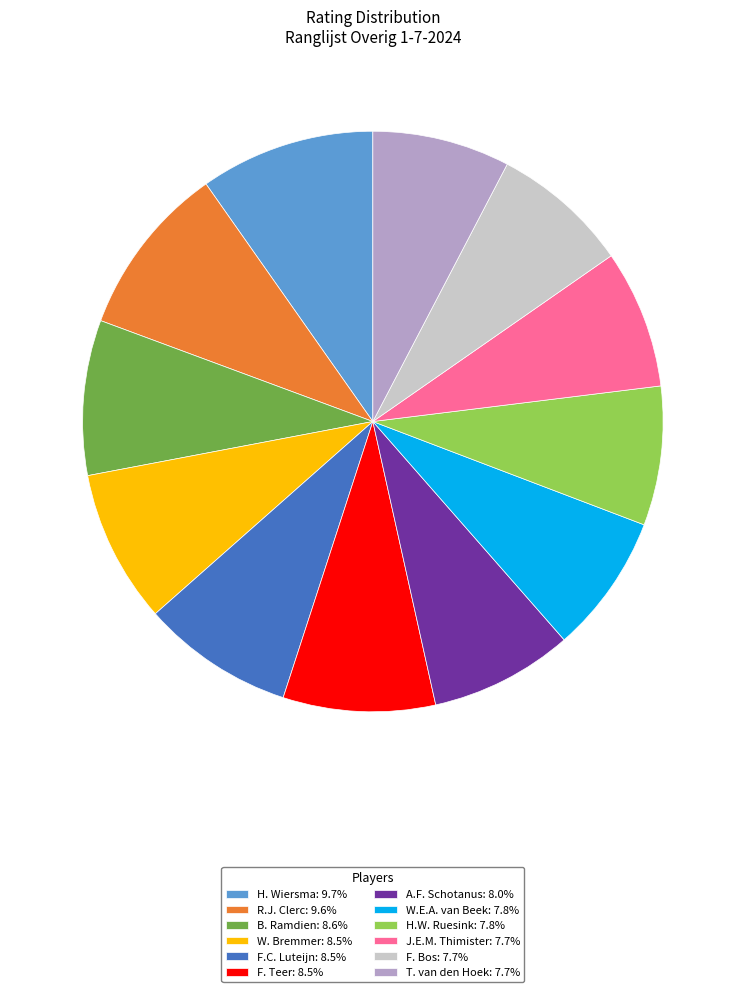

Combined, do R.J. Clerc: 9.6% and H.W. Ruesink: 7.8% account for over 50%?

No